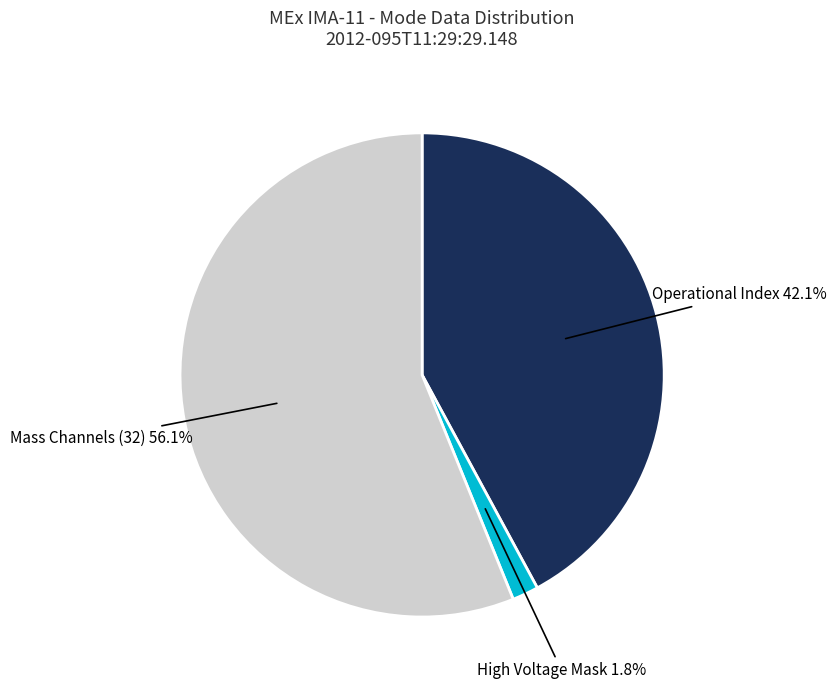

Does any single category account for the majority?

Yes